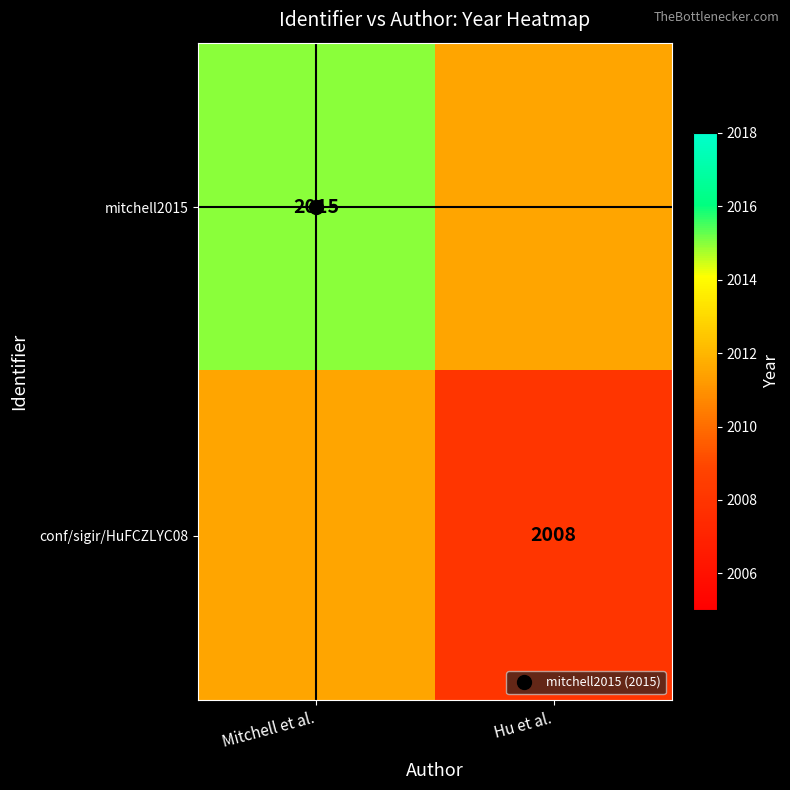

Which series has the largest total across all categories?

mitchell2015